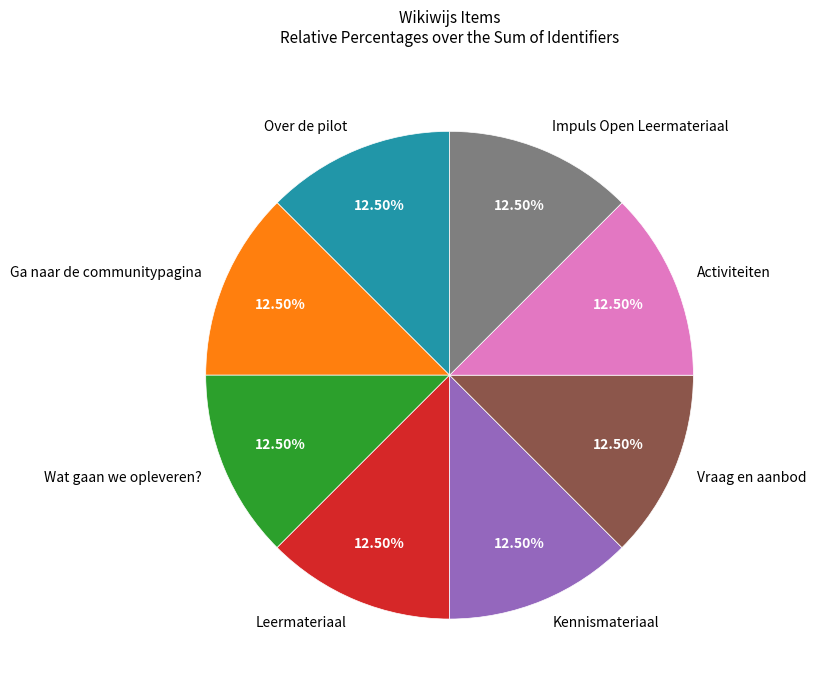

Is the sum of Vraag en aanbod and Wat gaan we opleveren? greater than half?

No